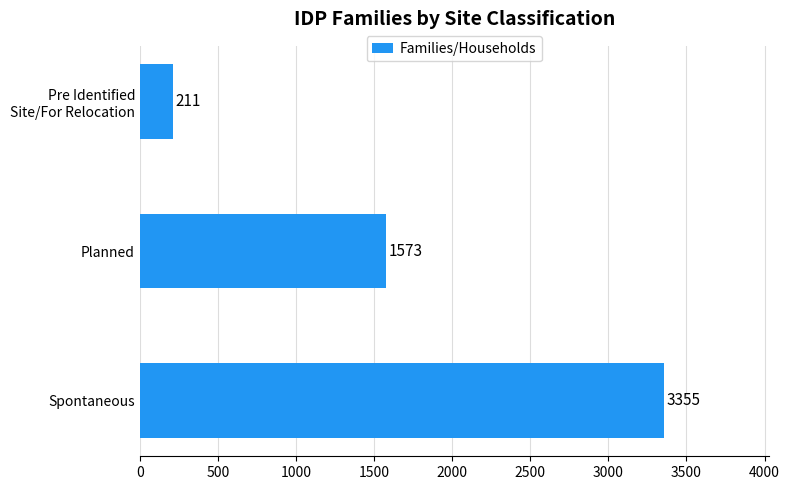

Are the bars horizontal?

Yes